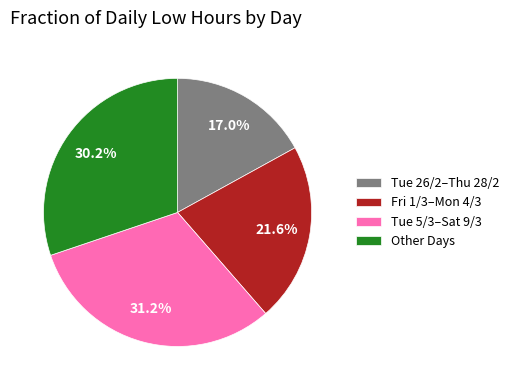

Which slice is the largest?

Tue 5/3–Sat 9/3